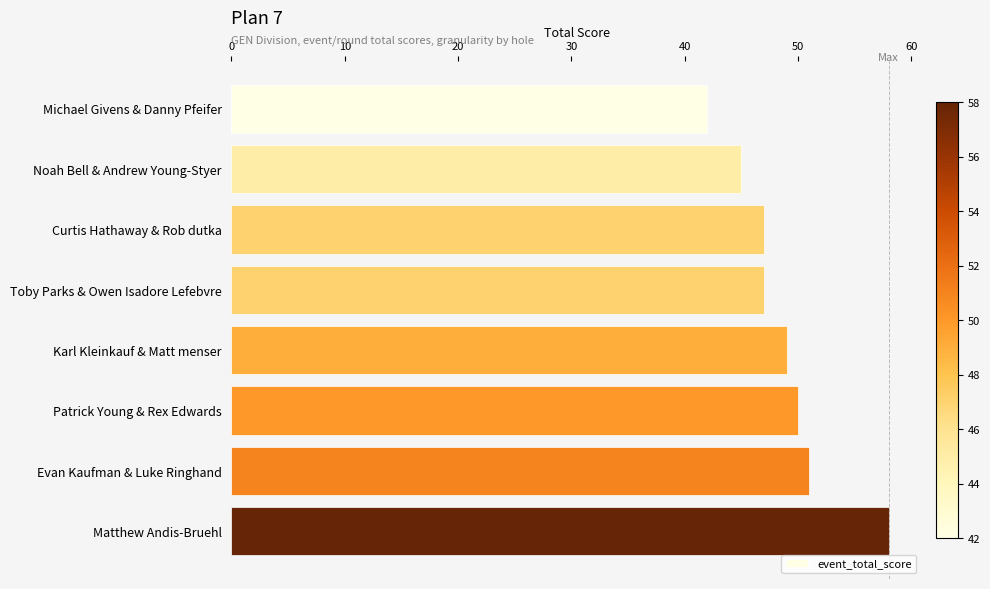

Reading bottom to top, what are all the values shown in this chart?

58	51	50	49	47	47	45	42